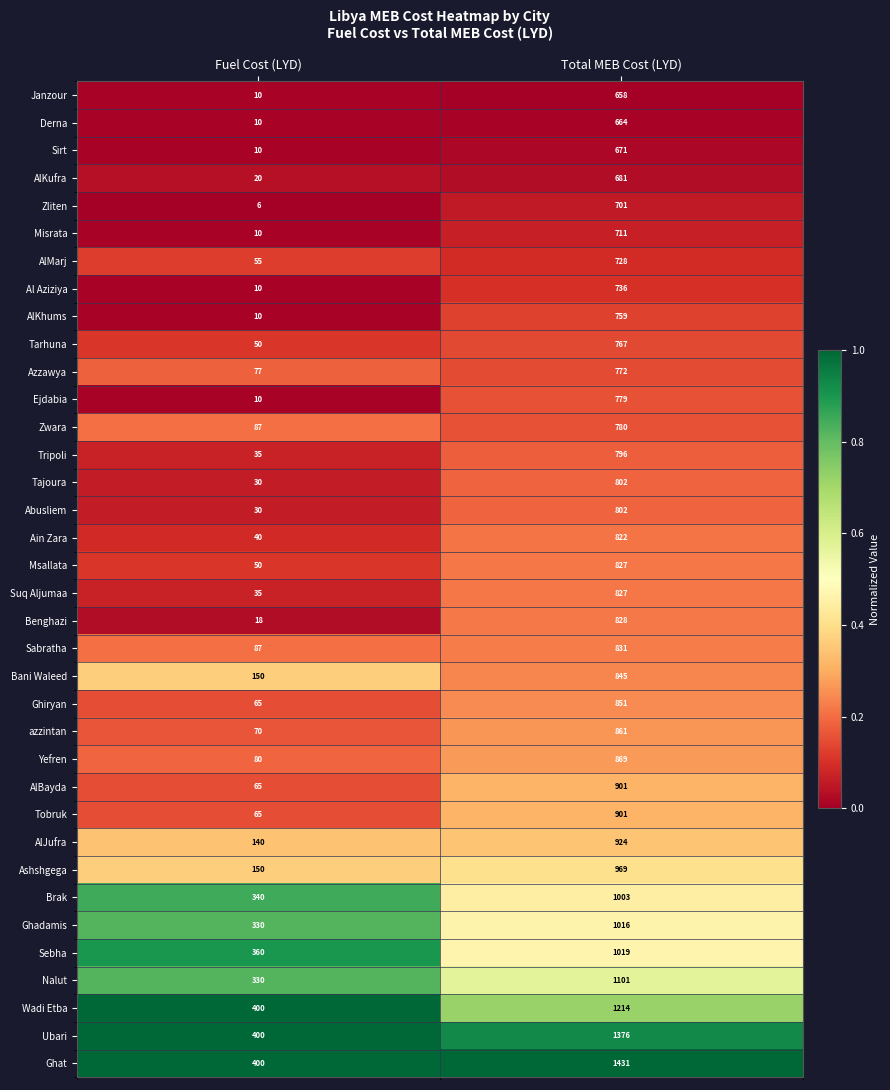

What is the average value of the Tajoura series?

416